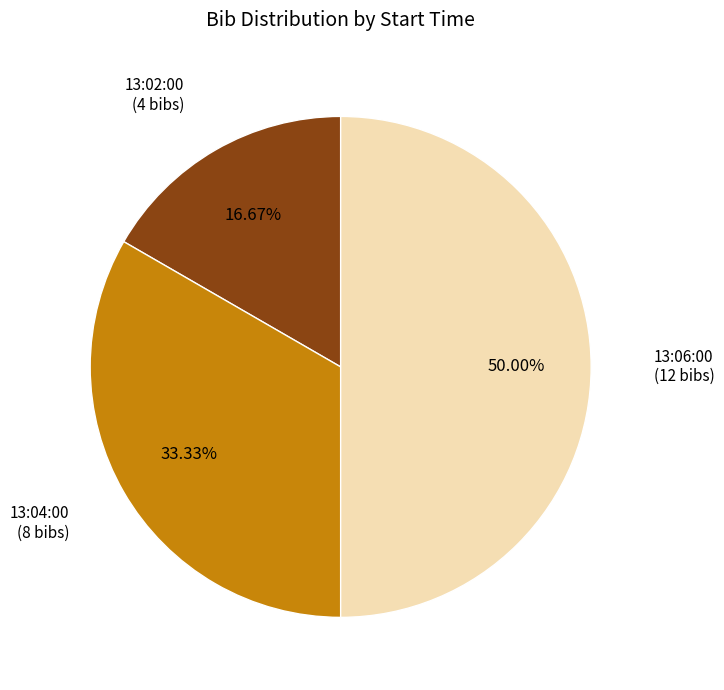

Is 13:02:00 the majority of the pie?

No